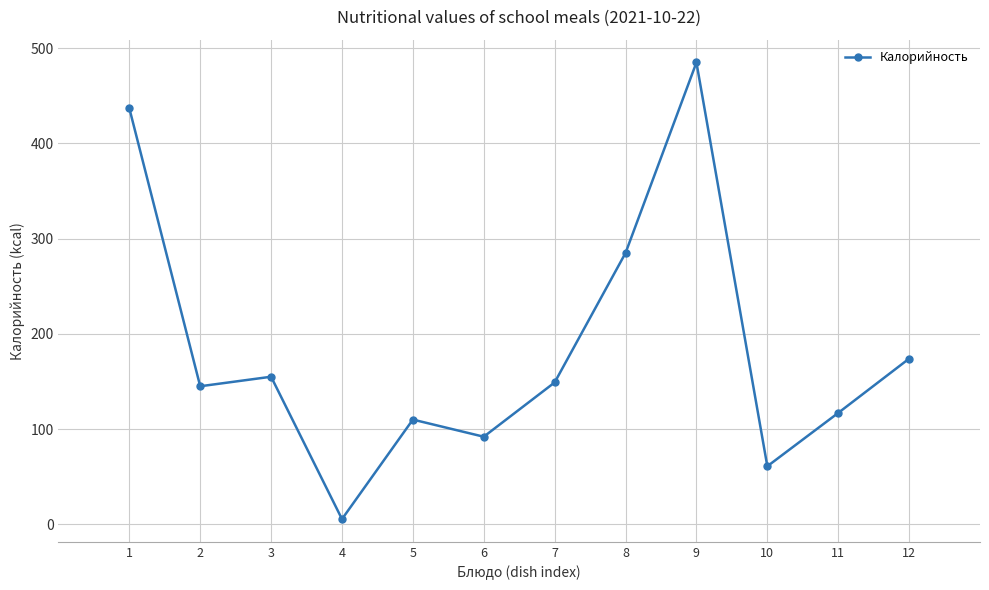

What is the maximum value shown in the chart?

485.0